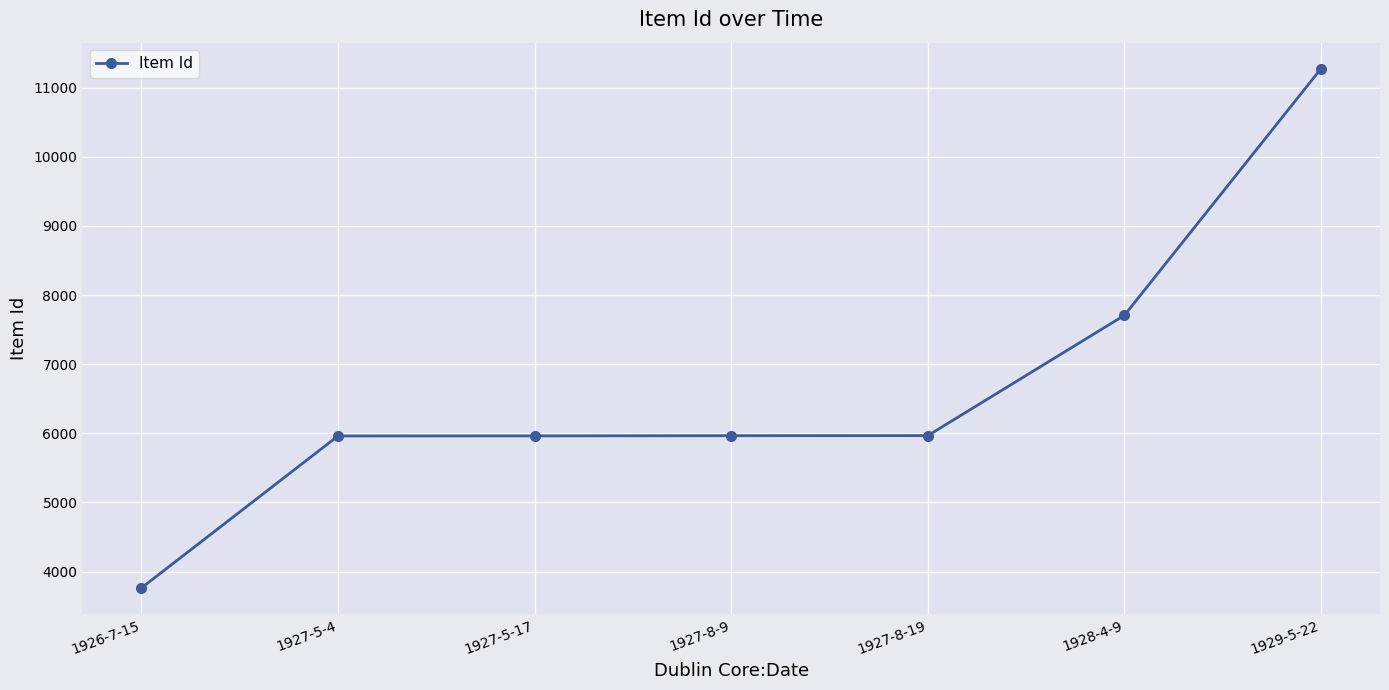

What is the value of the 1st point from the left?

3764